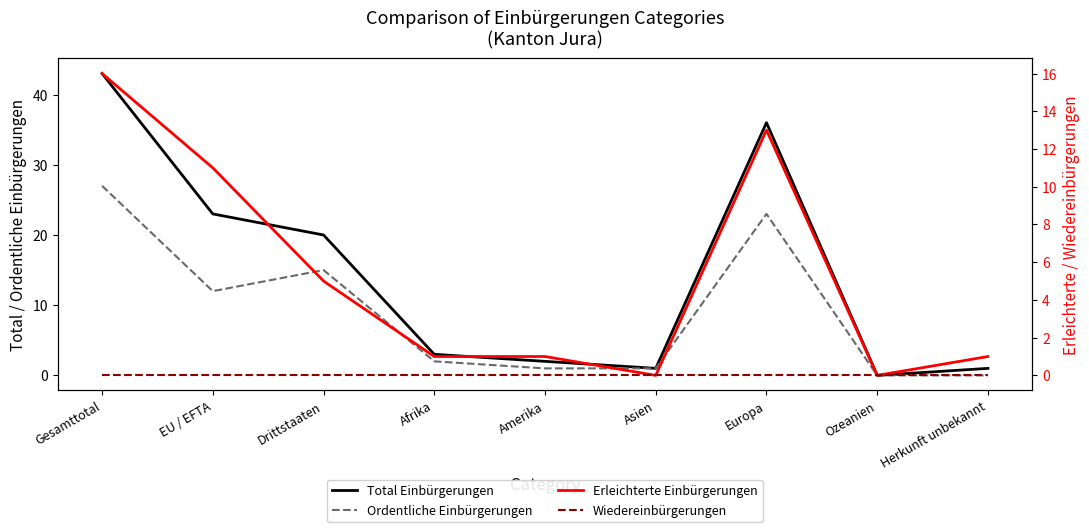

How many distinct data groups are displayed?

4